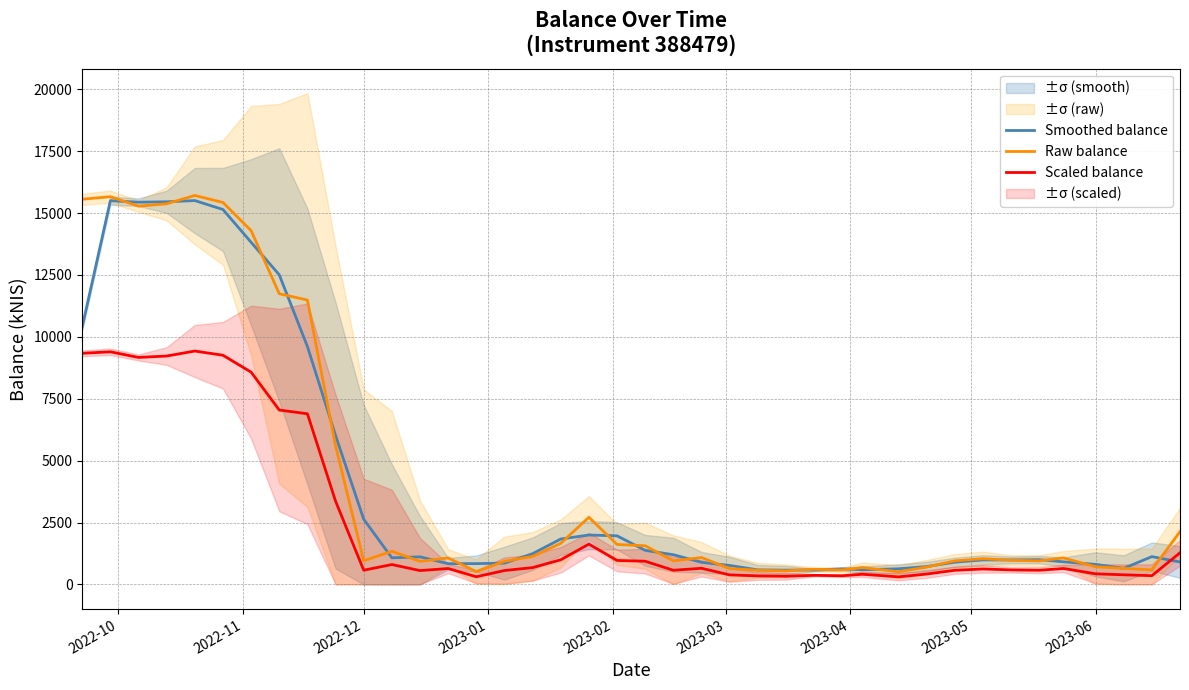

How many lines are shown in the chart?

3